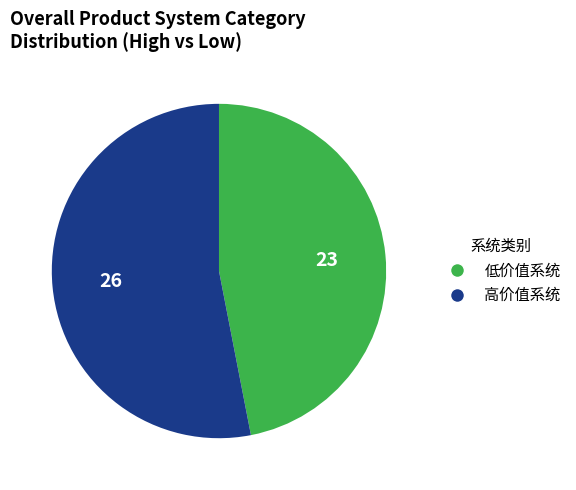

Combined, do 低价值系统 and 高价值系统 account for over 50%?

Yes